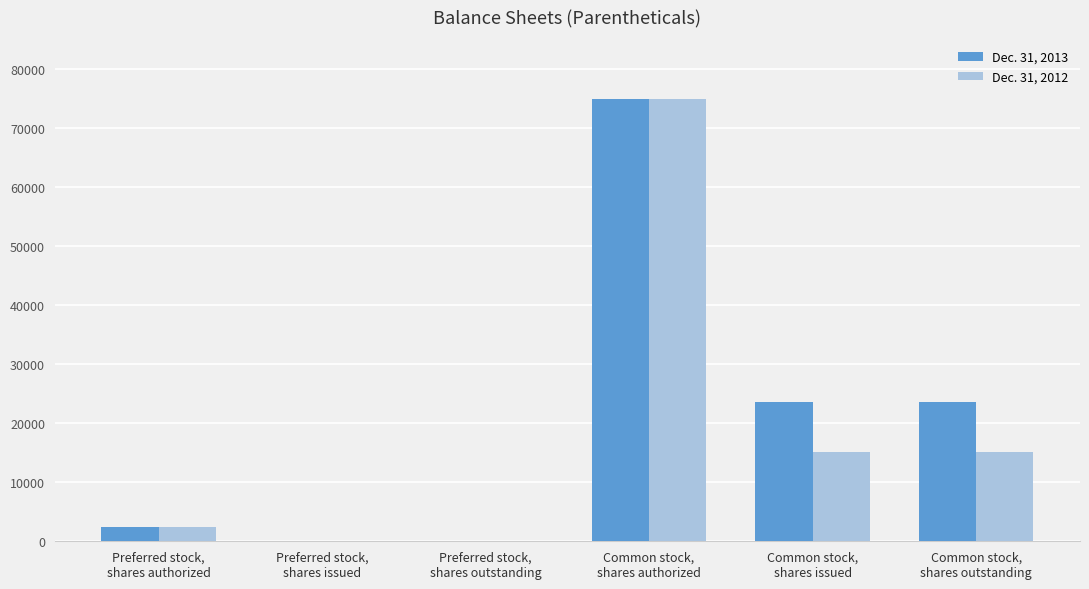

Reading left to right, list all the values displayed in this chart.

Dec. 31, 2013: Preferred stock,
shares authorized=2500	Preferred stock,
shares issued=0	Preferred stock,
shares outstanding=0	Common stock,
shares authorized=75000	Common stock,
shares issued=23572	Common stock,
shares outstanding=23572
Dec. 31, 2012: Preferred stock,
shares authorized=2500	Preferred stock,
shares issued=0	Preferred stock,
shares outstanding=0	Common stock,
shares authorized=75000	Common stock,
shares issued=15111	Common stock,
shares outstanding=15111